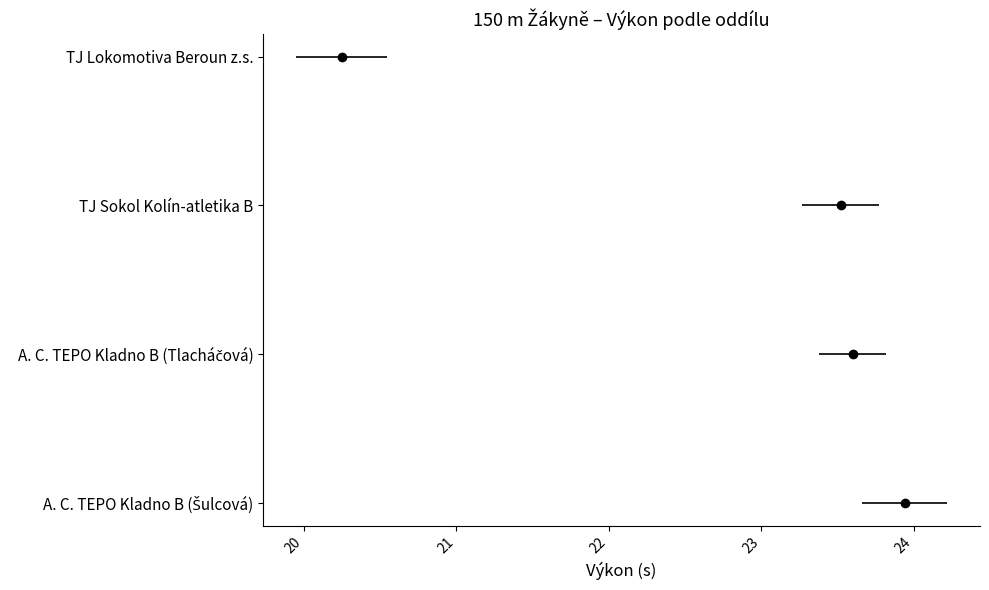

What is the smallest value displayed?

20.2